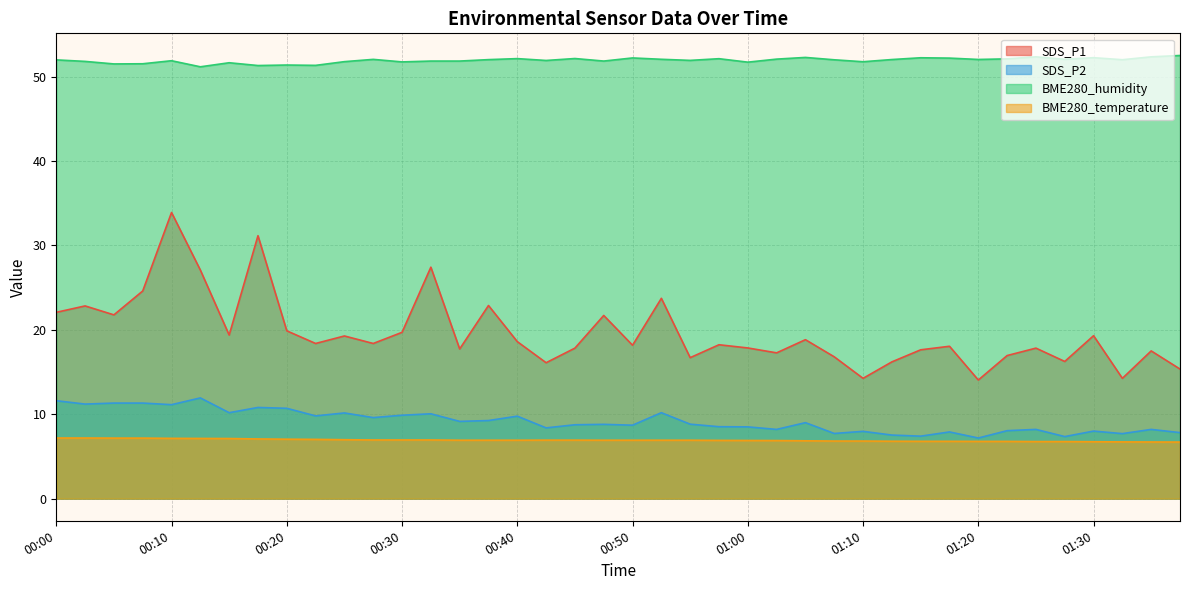

What is the sum of the SDS_P1 values at 00:55 and 00:00?

38.8